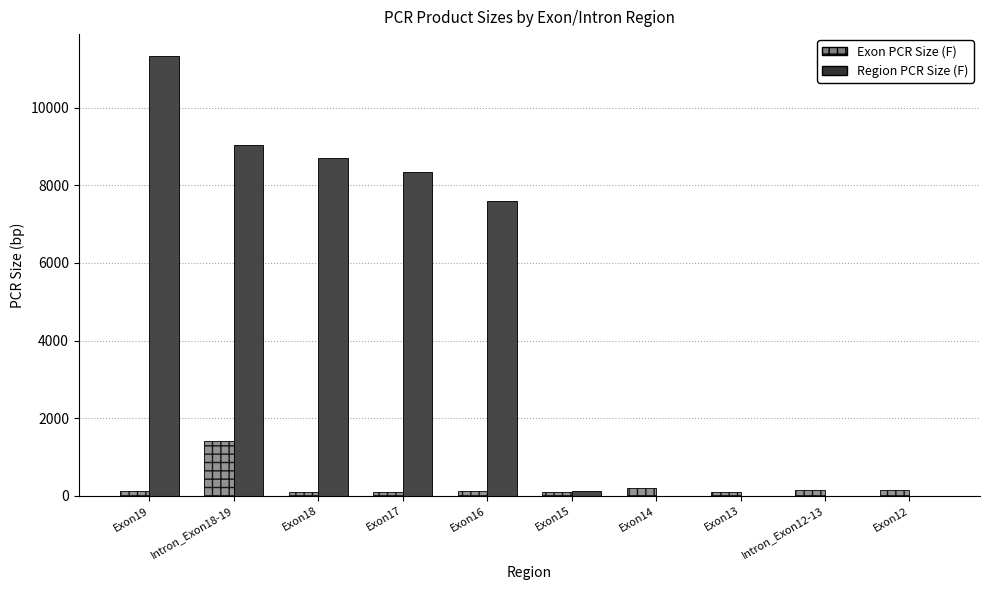

At which label is Region PCR Size (F) closest to 5663?

Exon16